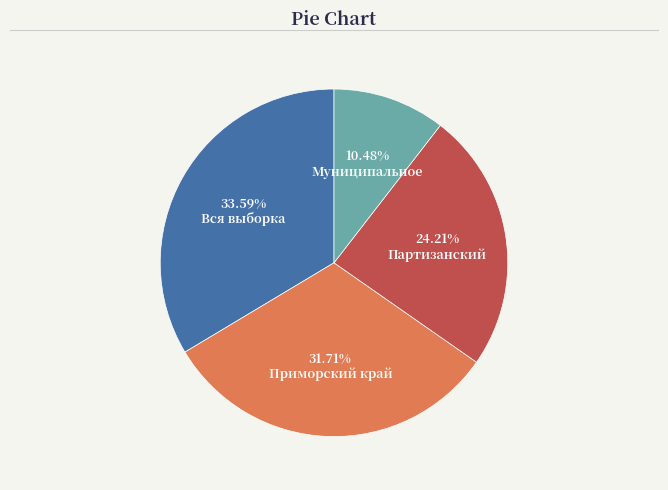

Does any single category account for the majority?

No